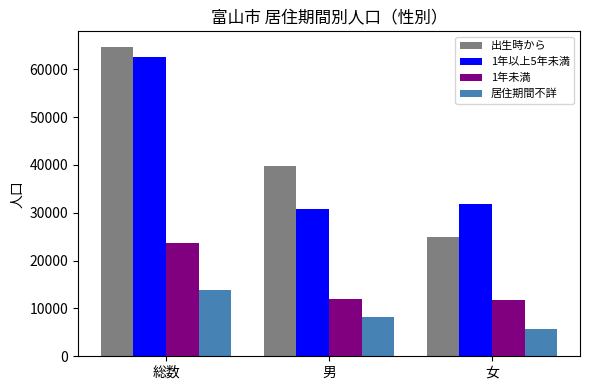

Reading right to left, transcribe all the data shown in this chart.

出生時から: 女=24983	男=39718	総数=64701
1年以上5年未満: 女=31843	男=30829	総数=62672
1年未満: 女=11752	男=12035	総数=23787
居住期間不詳: 女=5705	男=8254	総数=13959